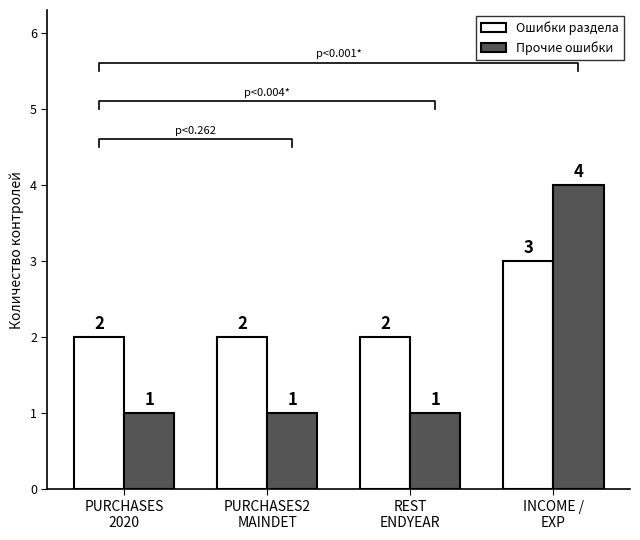

Reading right to left, what are all the values shown in this chart?

Ошибки раздела: INCOME /
EXP=3	REST
ENDYEAR=2	PURCHASES2
MAINDET=2	PURCHASES
2020=2
Прочие ошибки: INCOME /
EXP=4	REST
ENDYEAR=1	PURCHASES2
MAINDET=1	PURCHASES
2020=1